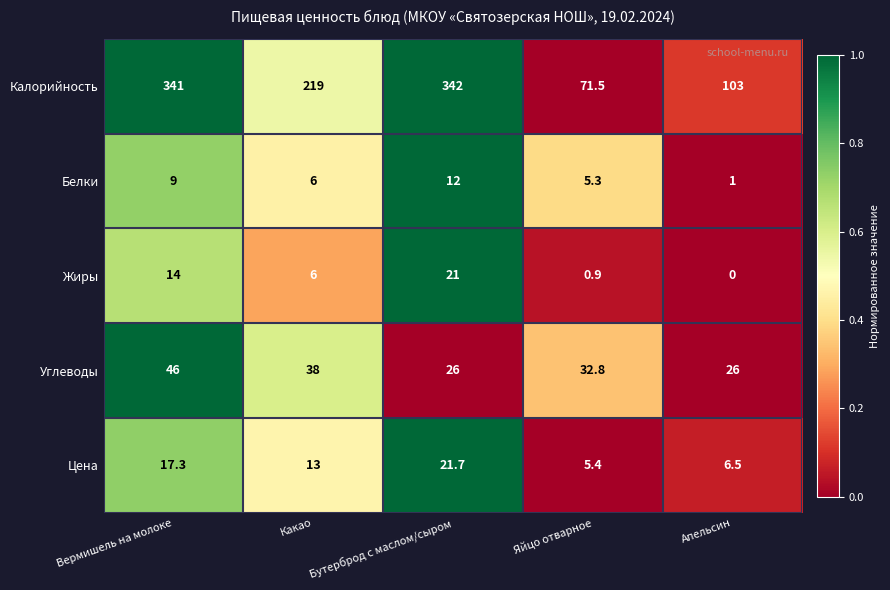

At which category is the sum across all series the highest?

Вермишель на молоке